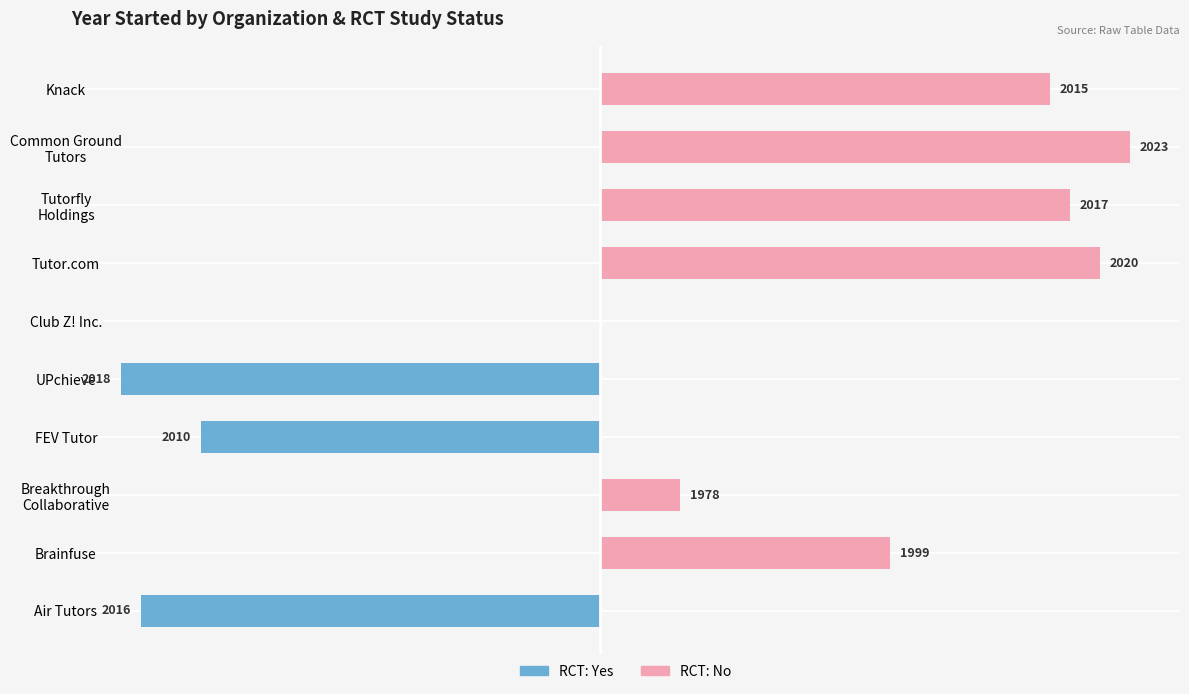

What is the sum of the Yes (RCT) values at Tutorfly Holdings and FEV Tutor?

-40